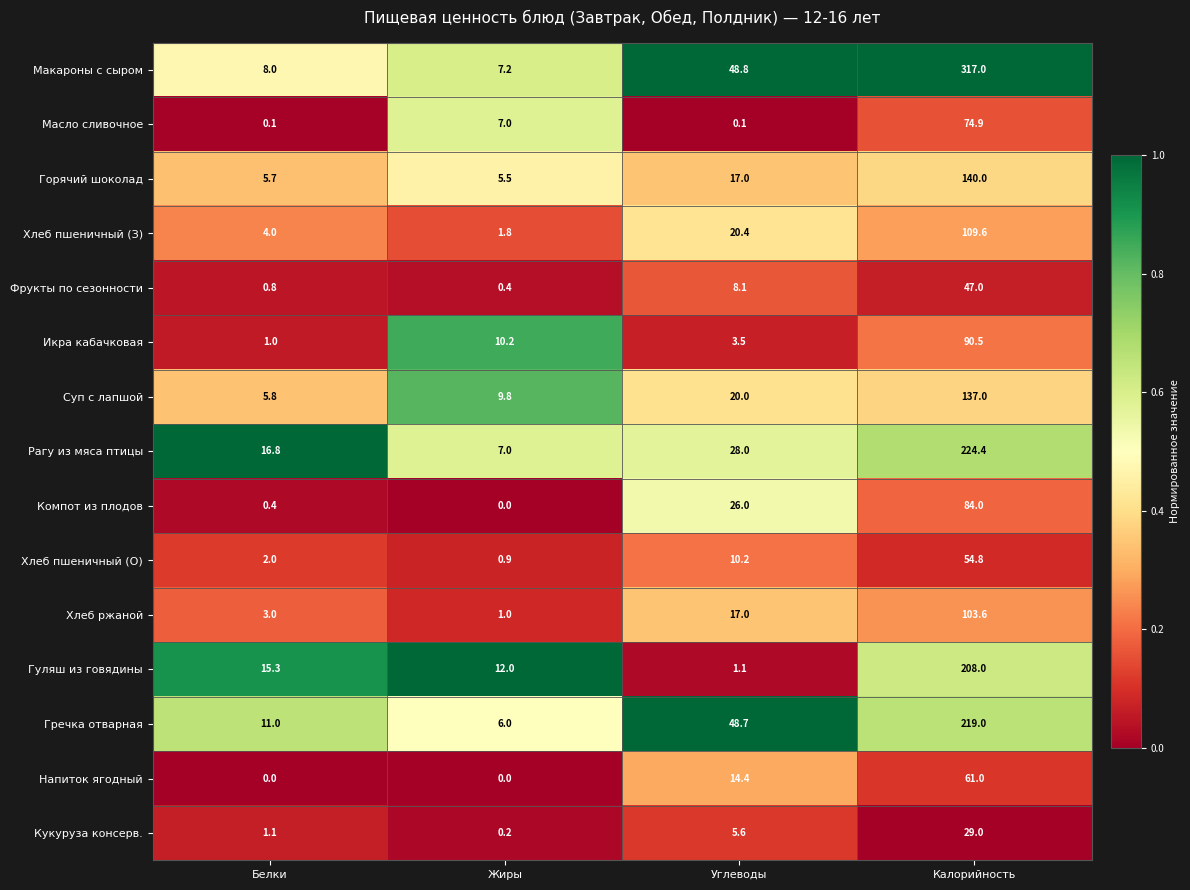

What is the approximate value of Хлеб ржаной at Калорийность?

103.6